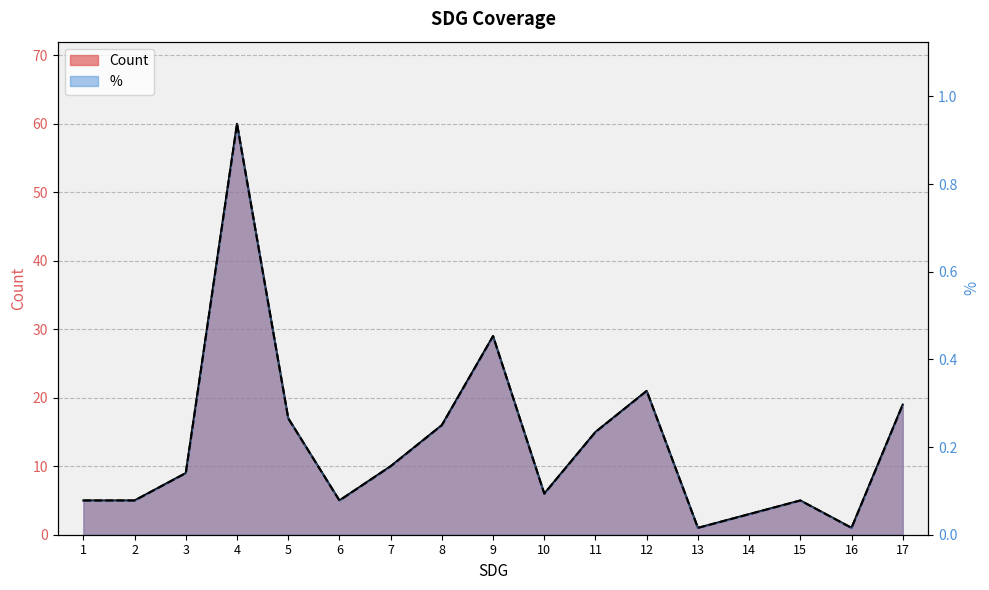

True or false: % and Count intersect in this chart.

False